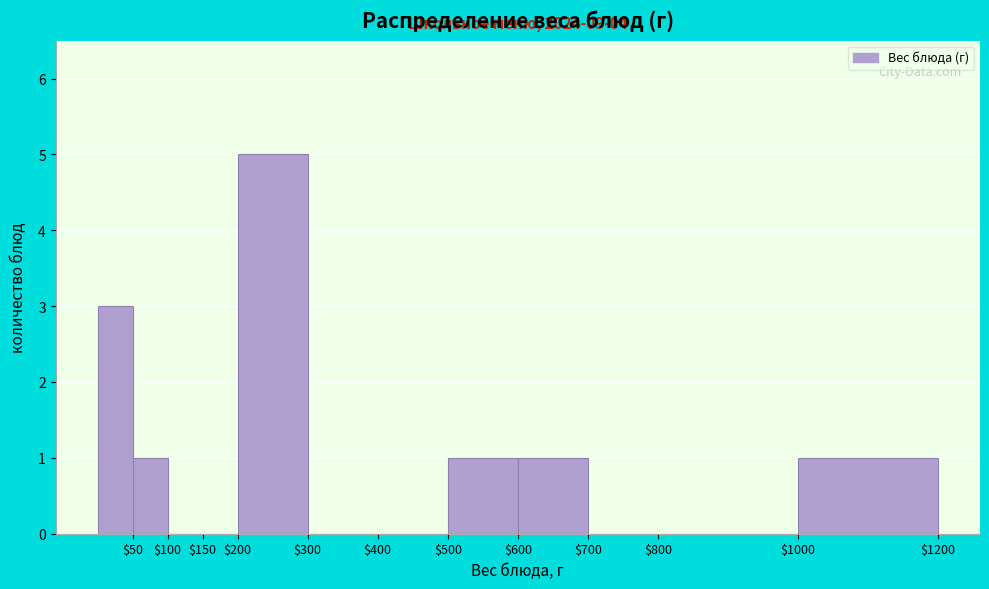

Over which range of the x-axis is the bar tallest?

200 to 300